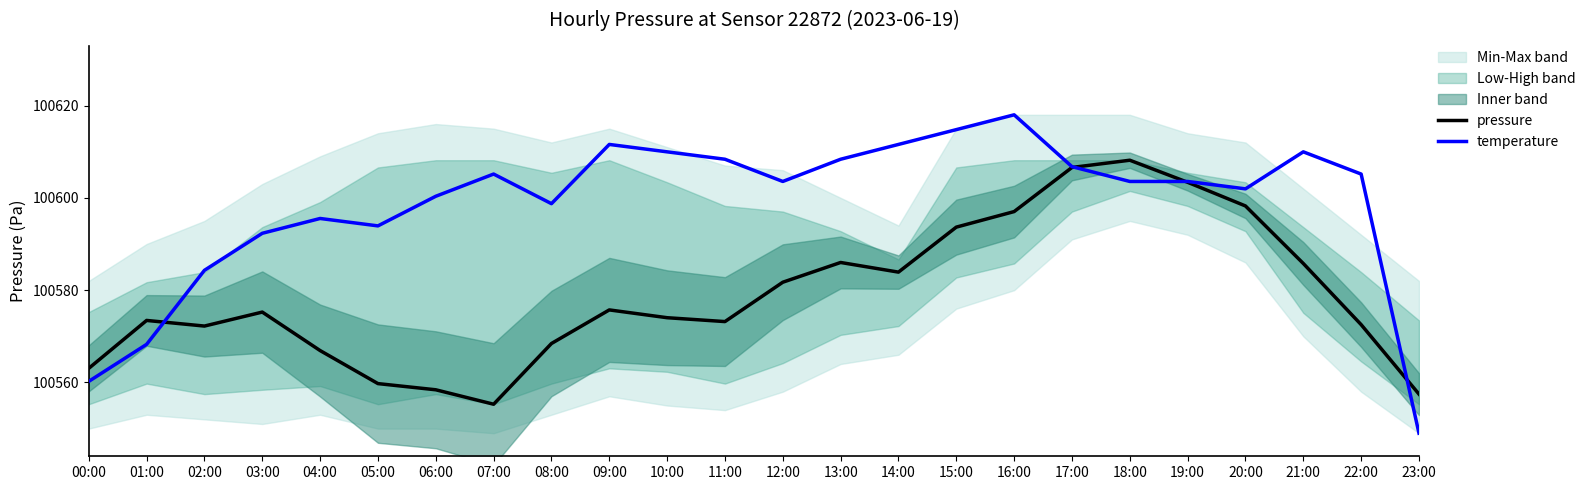

What is the sum of all temperature values?

2414365.0